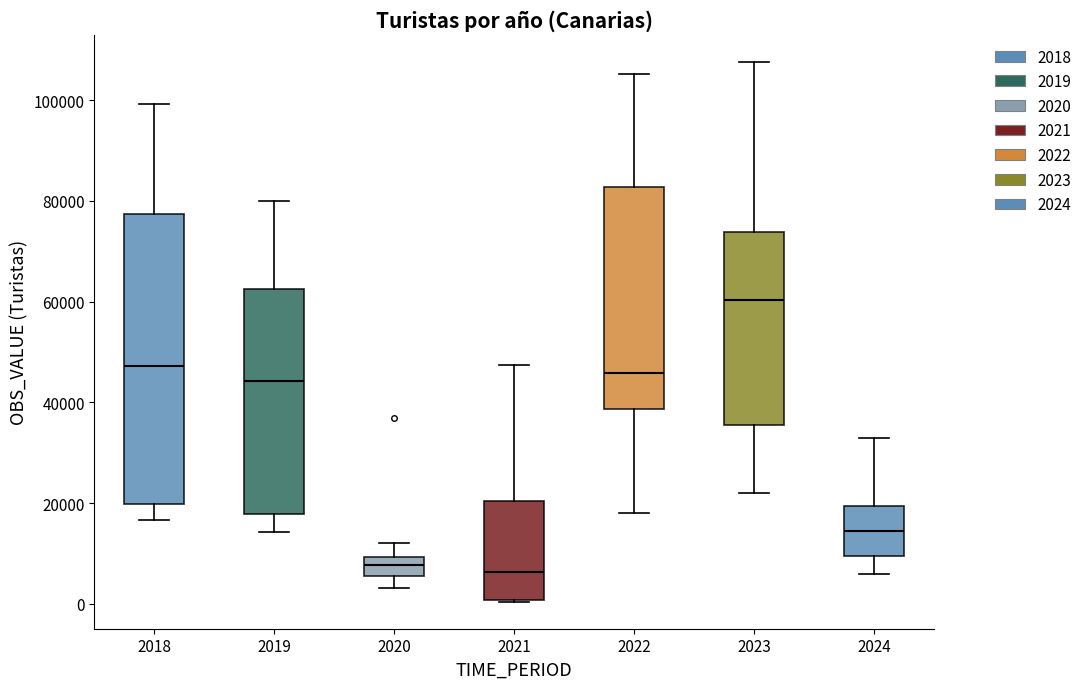

Where is the lower edge of the box at x = 2022 on the y-axis? The values are not printed on the chart, so give them approximately, as read against the axis.

38000